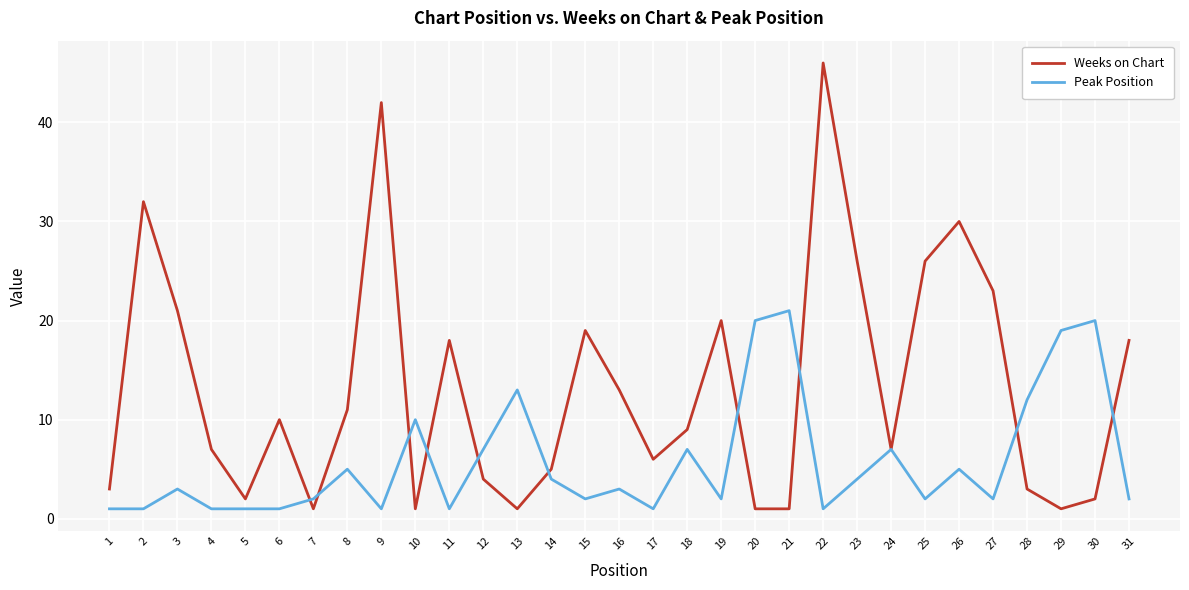

True or false: Peak Position has more than 0 interior local peaks.

True